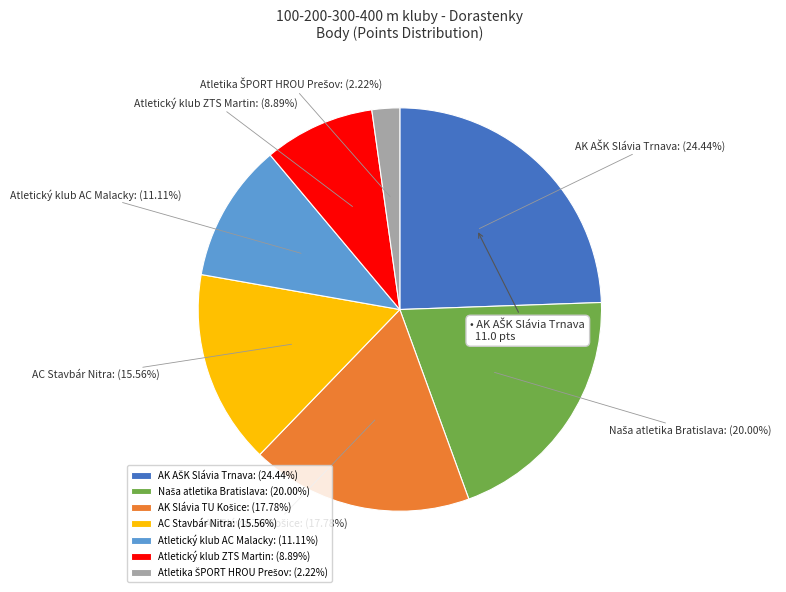

Does AC Stavbár Nitra account for over 50% of the chart?

No